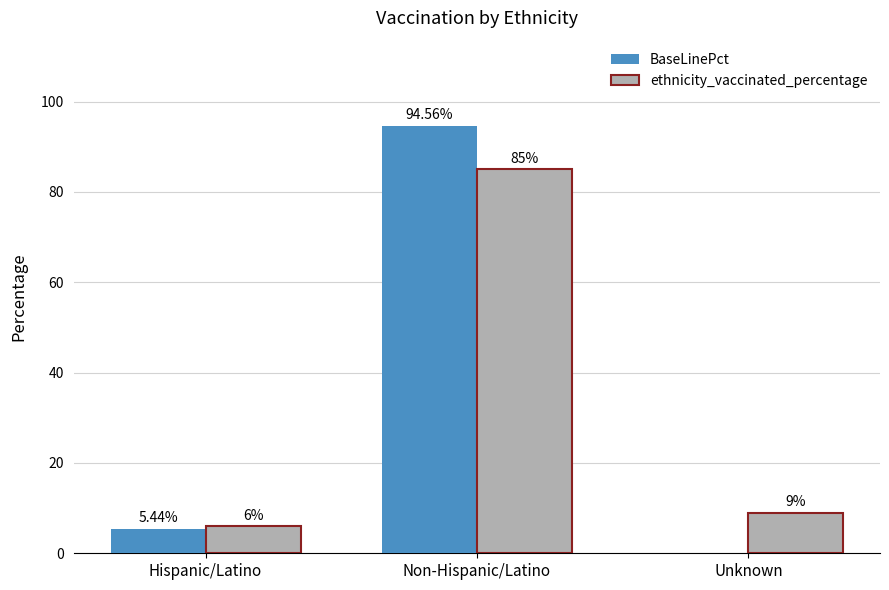

What are all the series names shown in the legend?

BaseLinePct, ethnicity_vaccinated_percentage